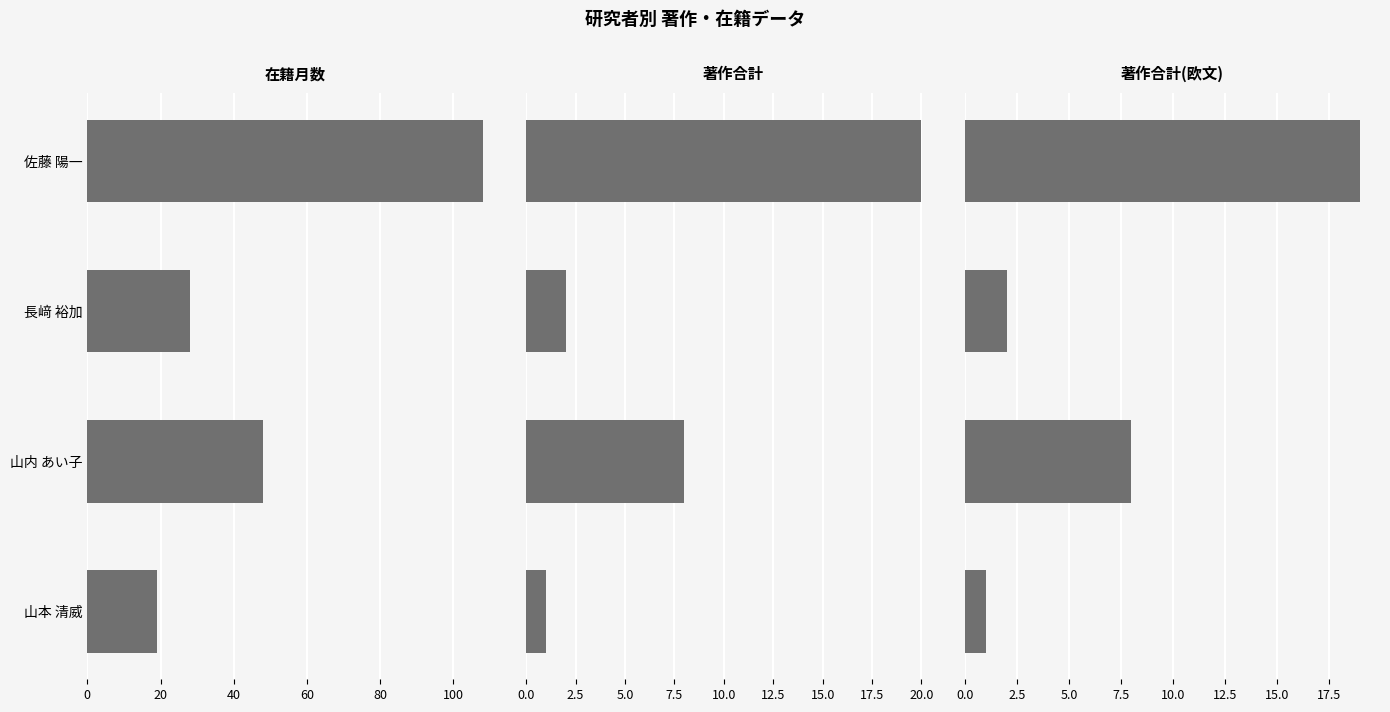

What is the difference between the highest and lowest values at 佐藤 陽一?

89